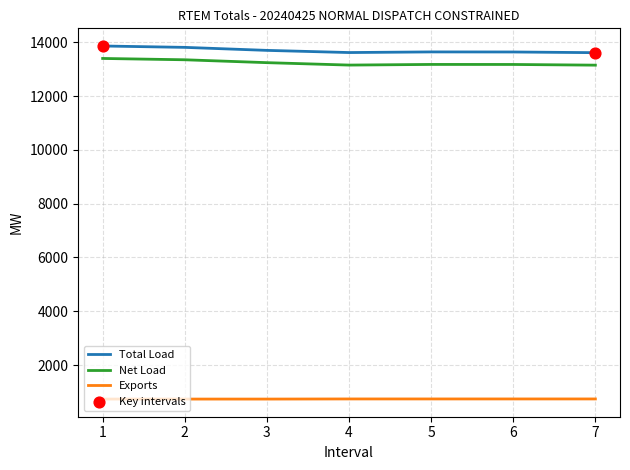

What is the spread (max minus min) of values at 7?

12871.2